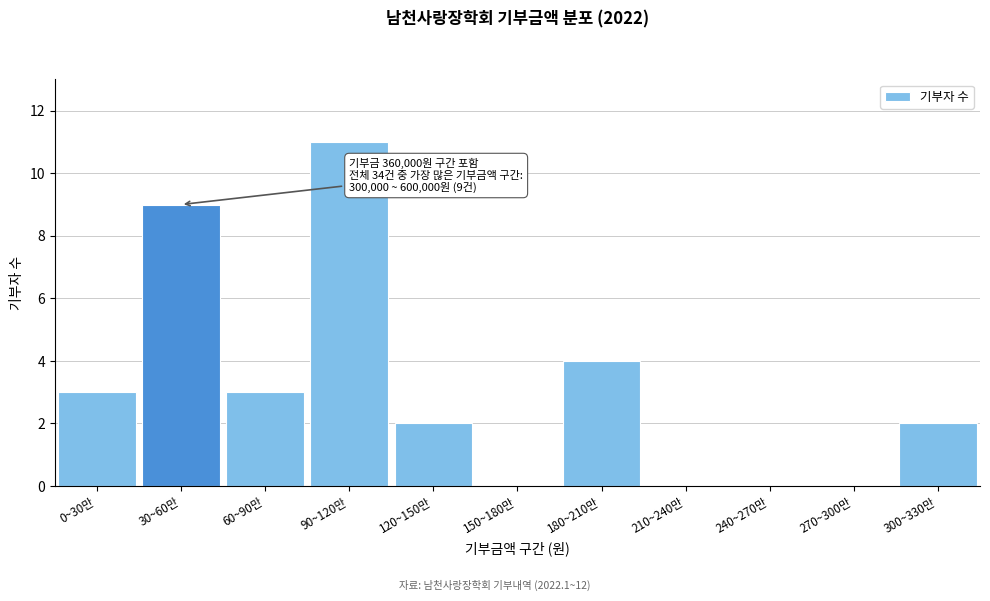

Reading left to right, transcribe all the data shown in this chart.

0~30만=3	30~60만=9	60~90만=3	90~120만=11	120~150만=2	150~180만=0	180~210만=4	210~240만=0	240~270만=0	270~300만=0	300~330만=2